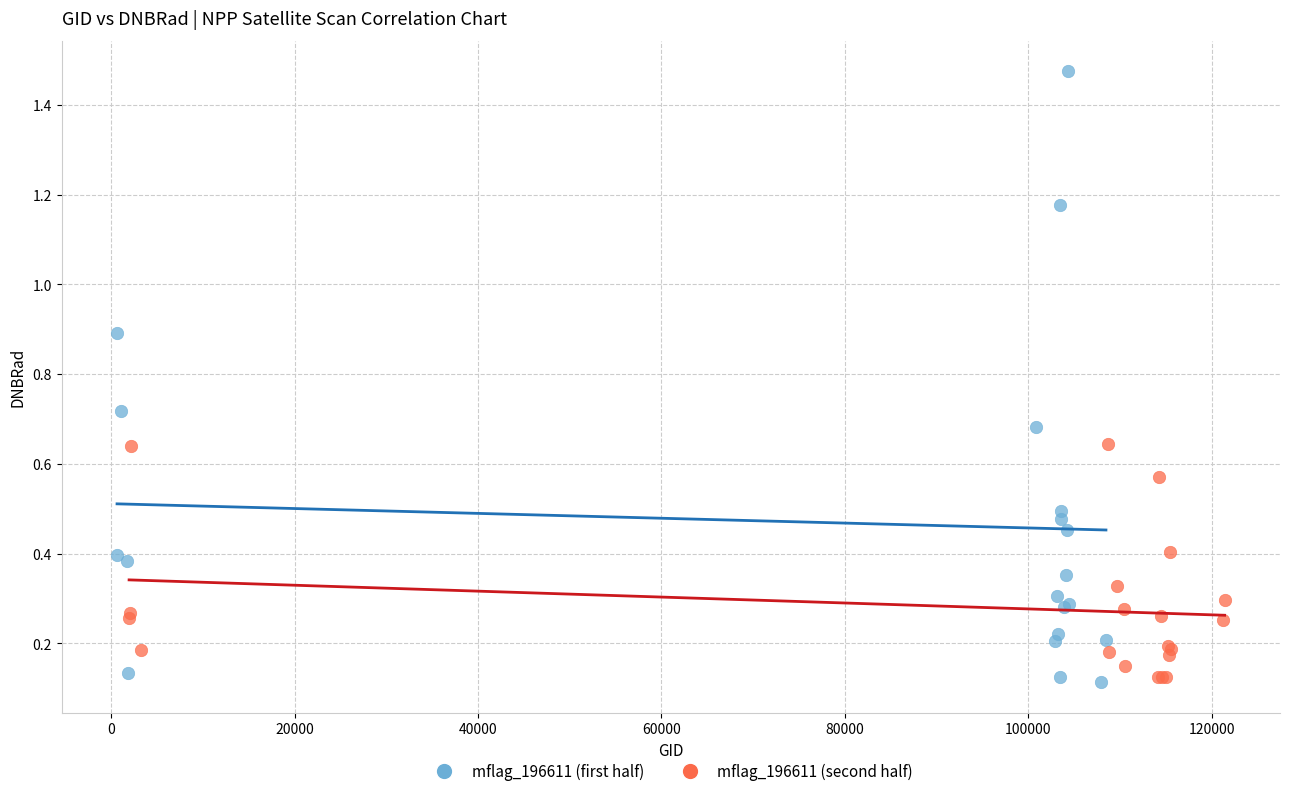

Which series contains the highest Y value?

mflag_196611 (first half)